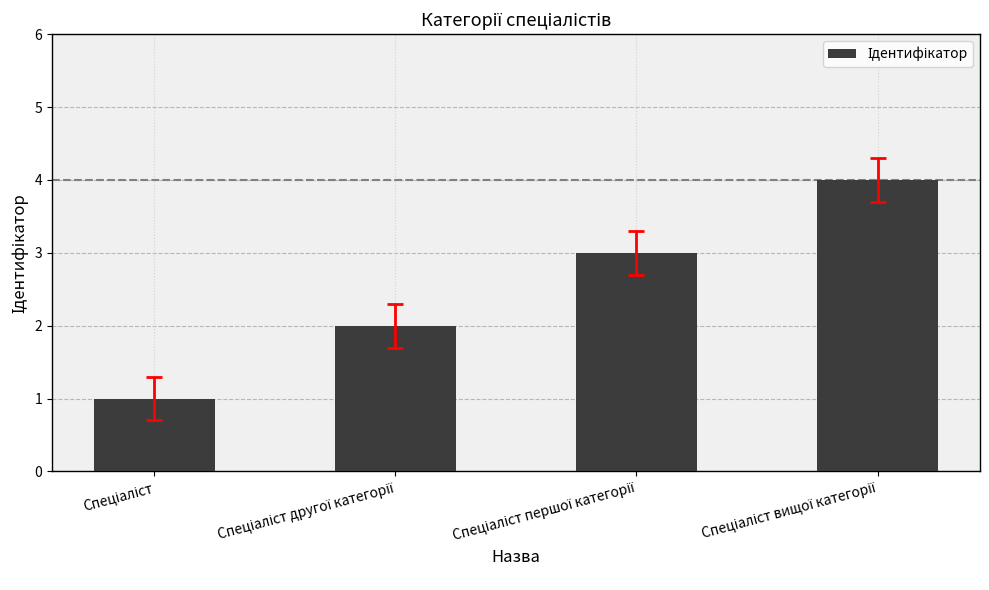

What is the greatest value displayed?

4